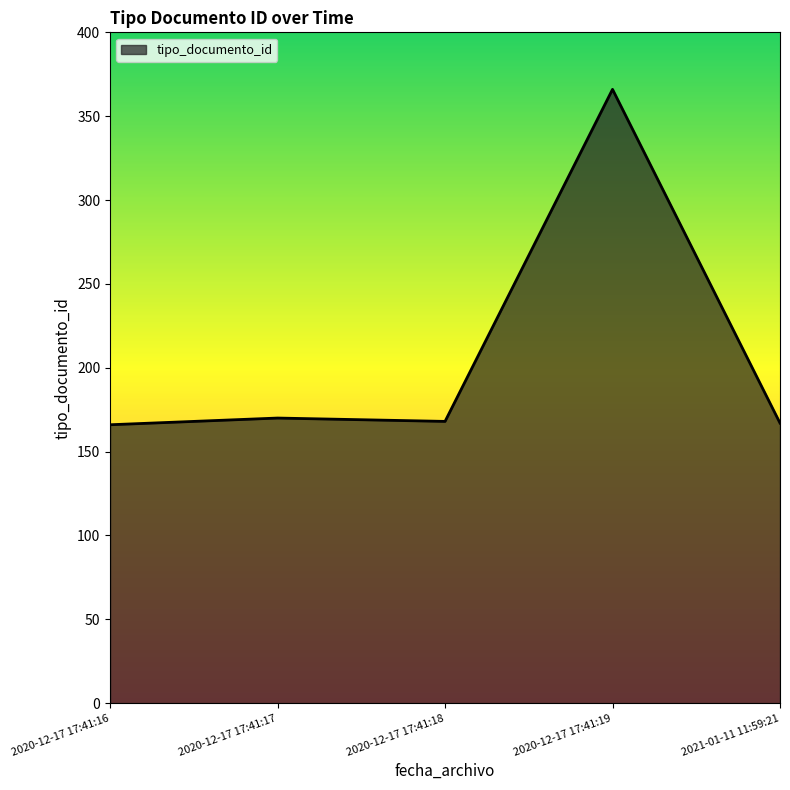

The value at 2020-12-17 17:41:19 is 127. True or false?

False